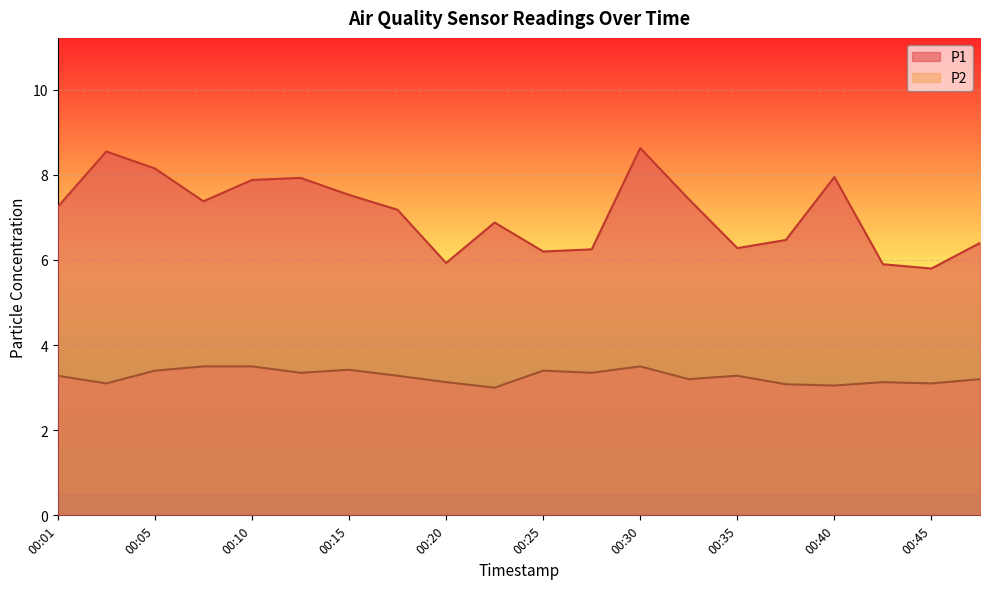

Rank the categories by P1 value from highest to lowest.

00:30, 00:03, 00:05, 00:40, 00:13, 00:10, 00:15, 00:32, 00:08, 00:01, 00:18, 00:23, 00:37, 00:47, 00:35, 00:27, 00:25, 00:20, 00:42, 00:45